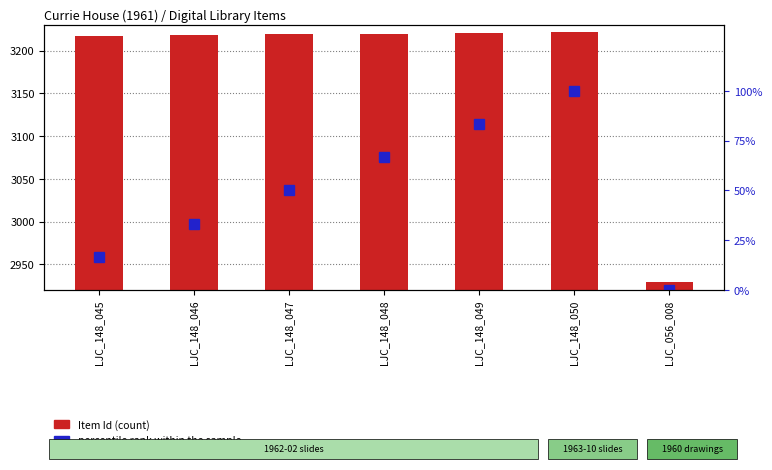

Where does the Item Id series first go above 3219?

LJC_148_048